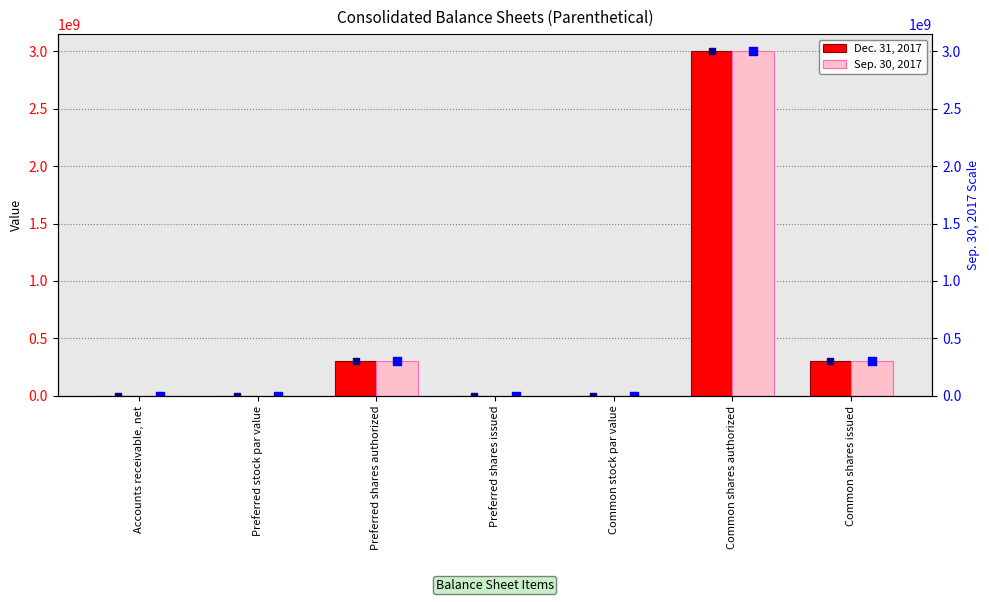

What are all the series names shown in the legend?

Dec. 31, 2017, Sep. 30, 2017